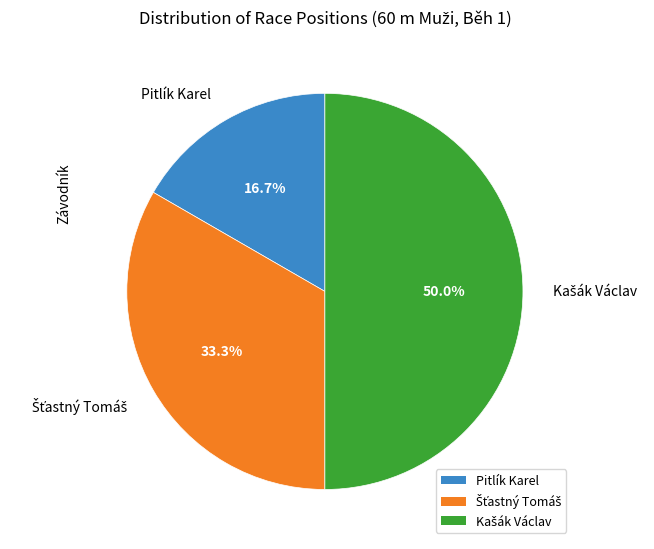

How many slices are in this pie chart?

3